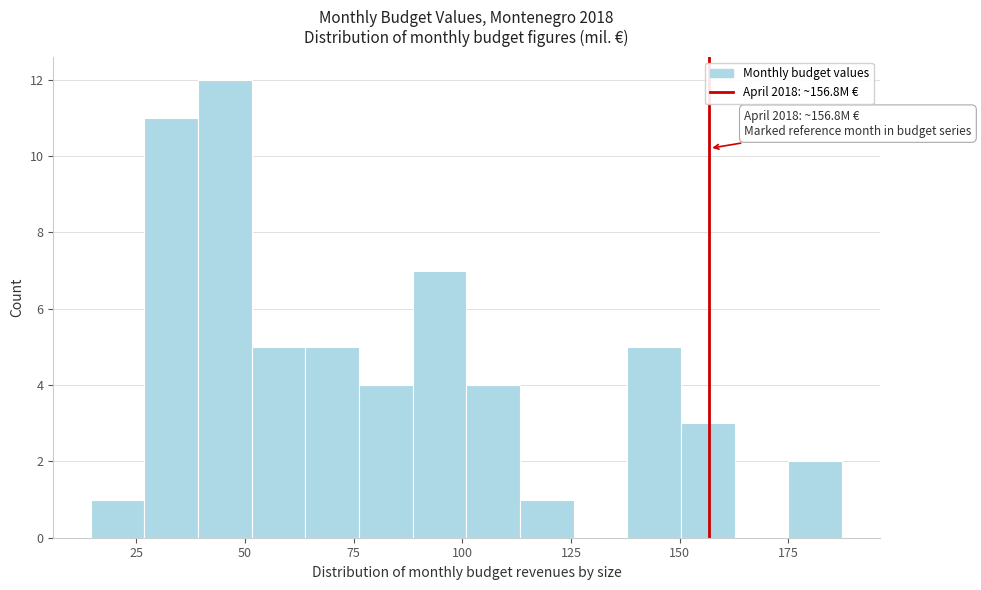

Around what value on the x-axis is the tallest bar? Give the approximate position of its centre, as read against the axis.

45